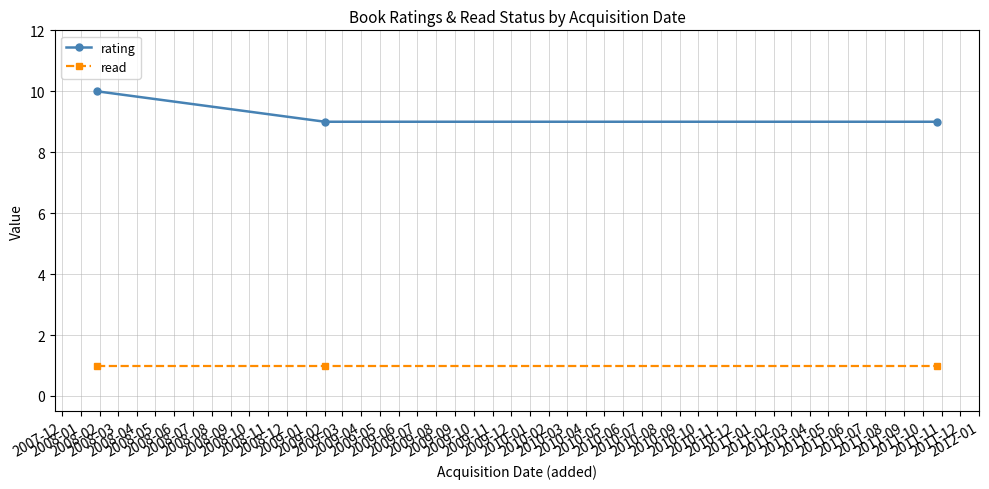

Which series has the widest spread of values?

rating